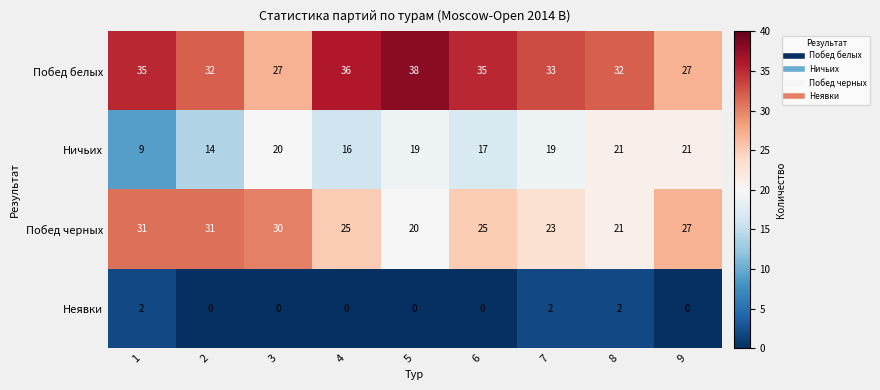

What is the greatest value displayed?

38